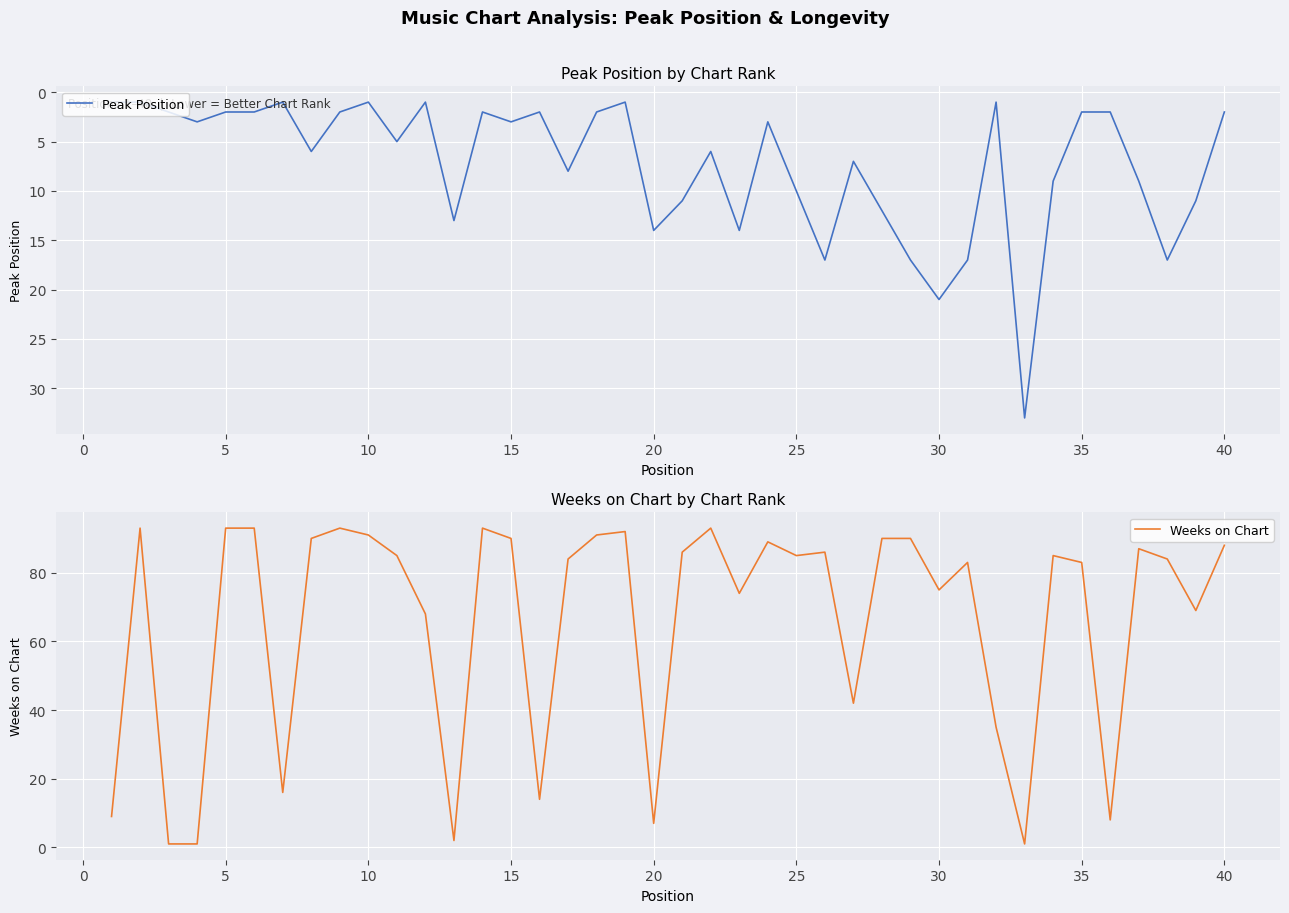

True or false: Peak Position has a value of 21 at 30.

True